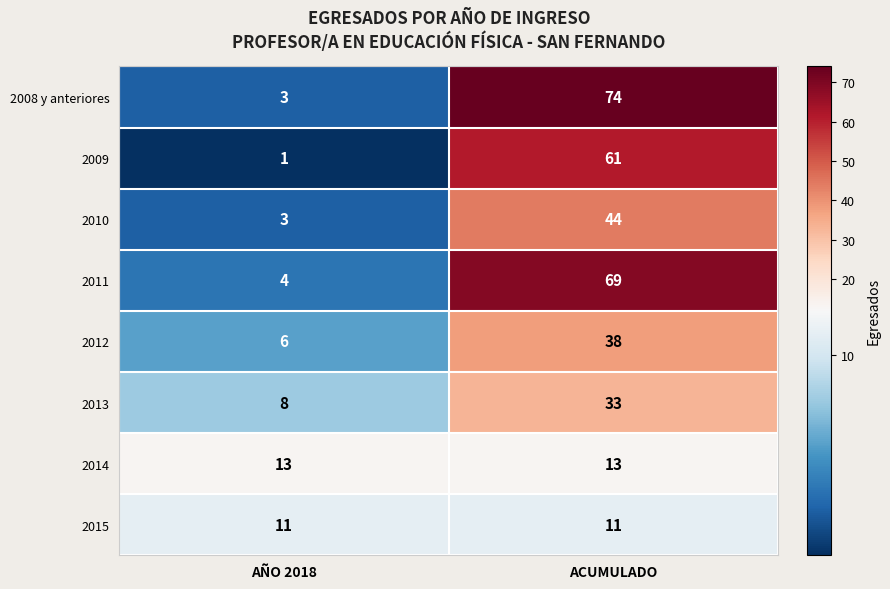

Between AÑO 2018 and ACUMULADO, which series saw the biggest shift?

2008 y anteriores